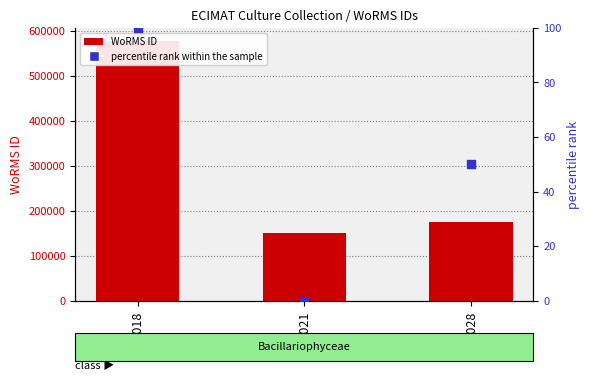

Which series contains the highest Y value?

WoRMS ID